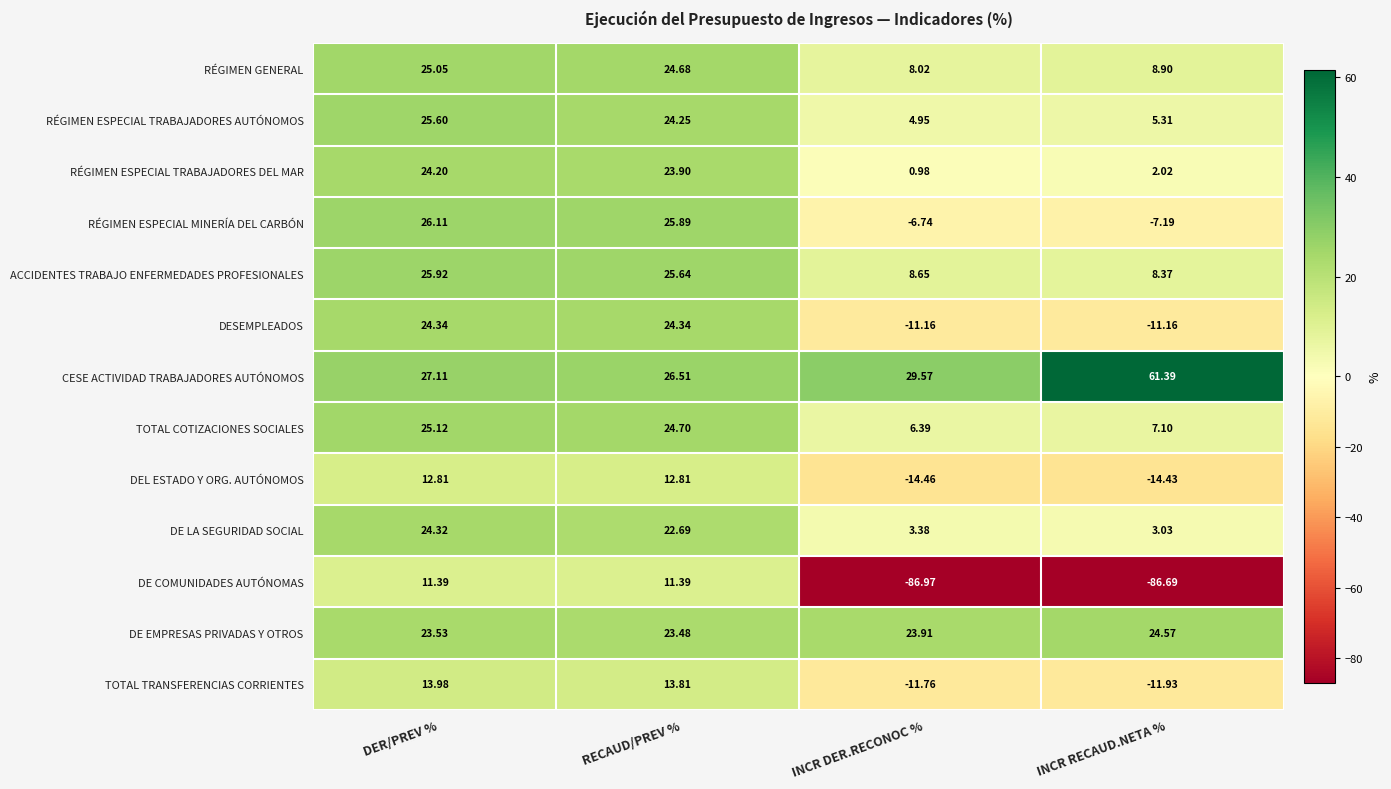

Which label corresponds to the smallest value in the chart?

INCR DER.RECONOC %